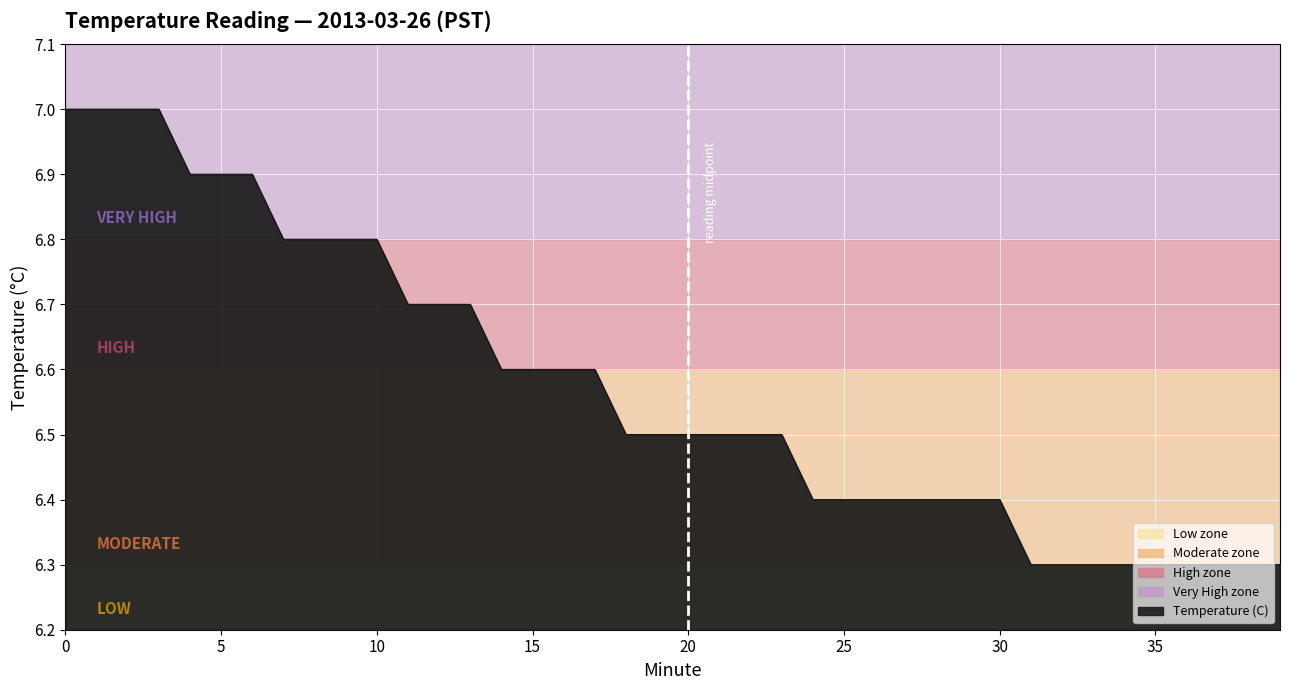

Reading left to right, what are all the values shown in this chart?

7.0	7.0	7.0	7.0	6.9	6.9	6.9	6.8	6.8	6.8	6.8	6.7	6.7	6.7	6.6	6.6	6.6	6.6	6.5	6.5	6.5	6.5	6.5	6.5	6.4	6.4	6.4	6.4	6.4	6.4	6.4	6.3	6.3	6.3	6.3	6.3	6.3	6.3	6.3	6.3